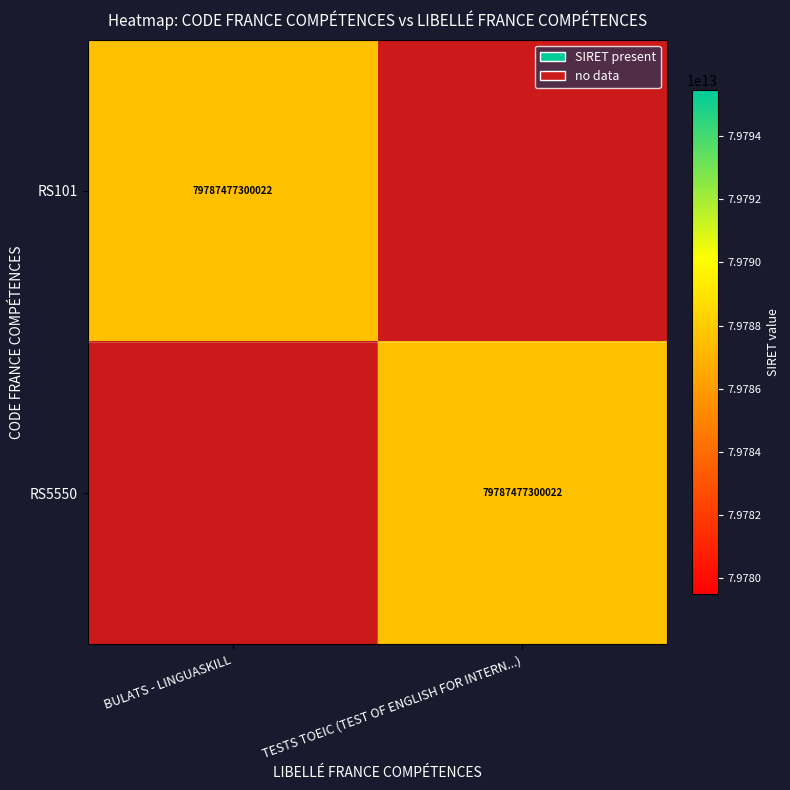

Rank the series by their maximum value, from lowest to highest.

RS101, RS5550